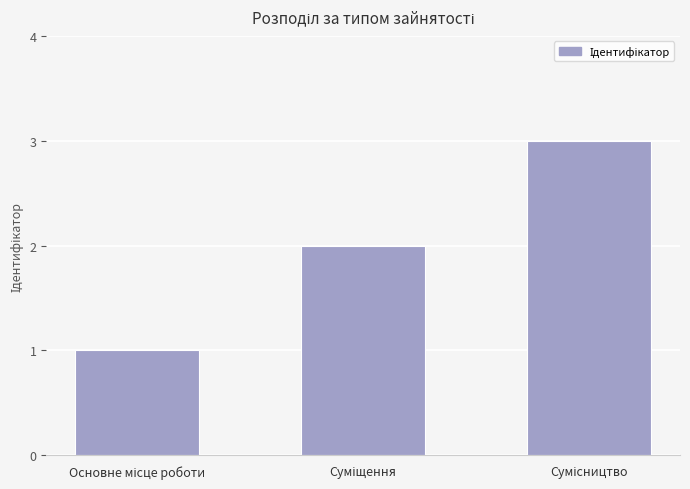

What is the sum of all values?

6